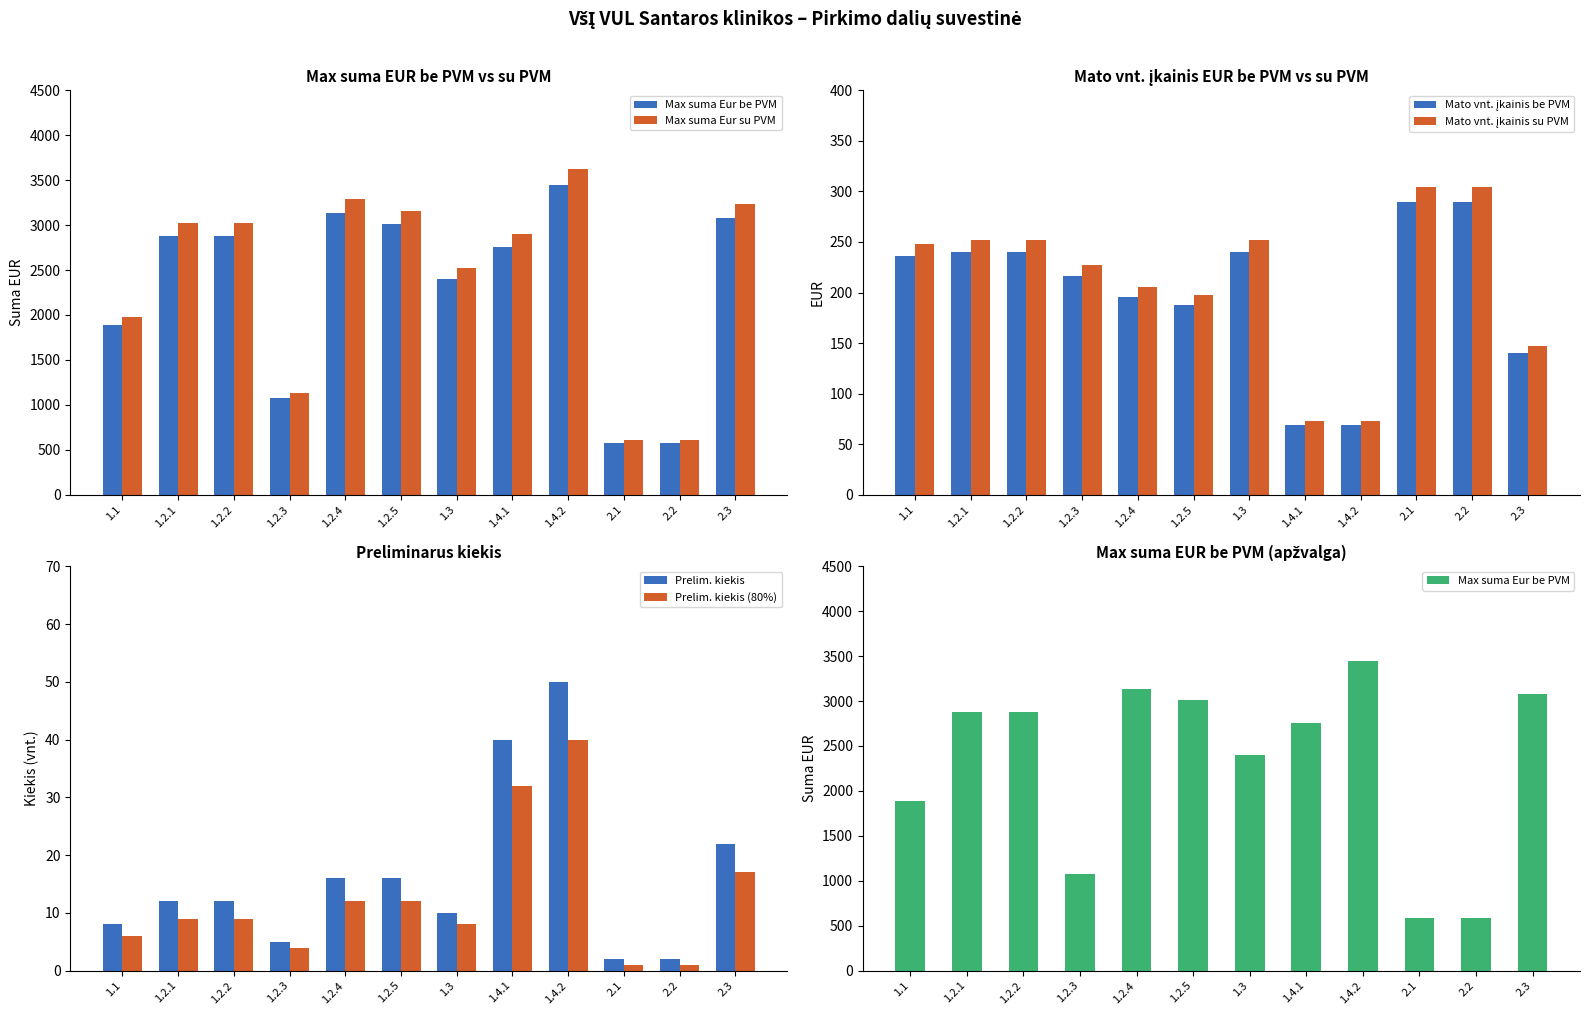

Which category has the highest value in the Mato vnt. įkainis be PVM series?

2.1